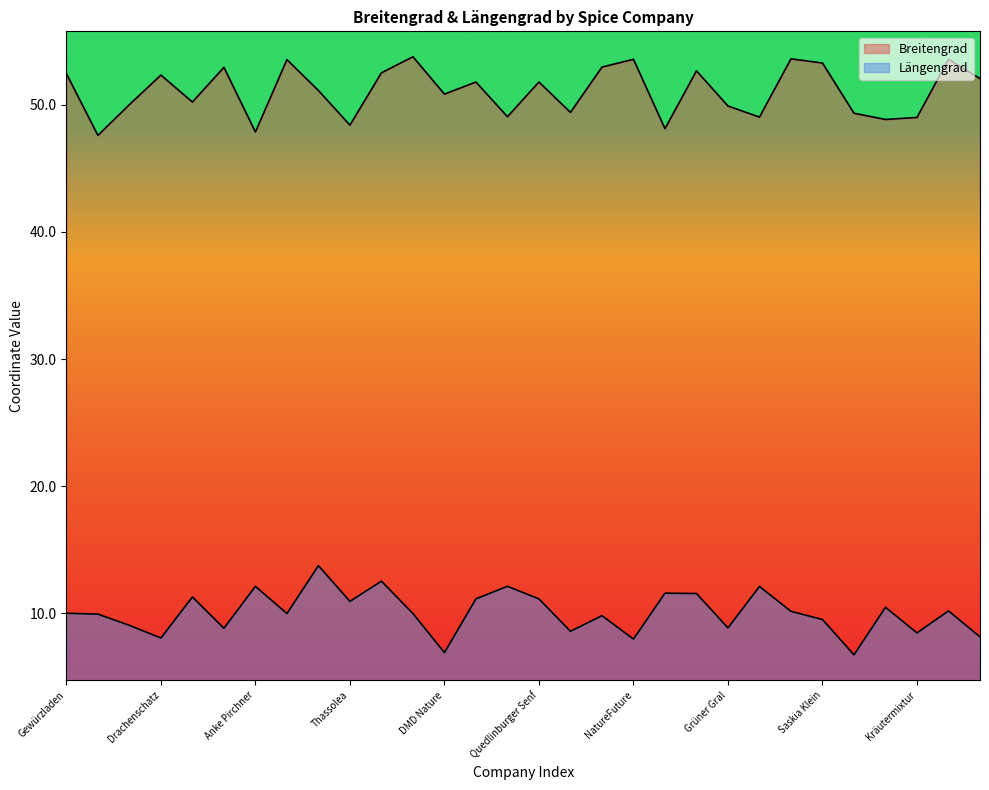

How many distinct data groups are displayed?

2